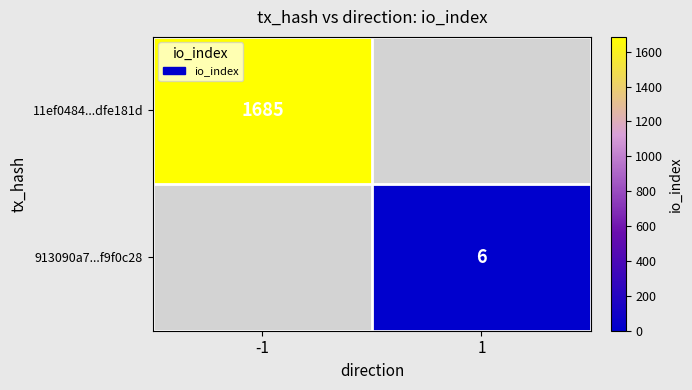

At how many categories does at least one series exceed 142?

1